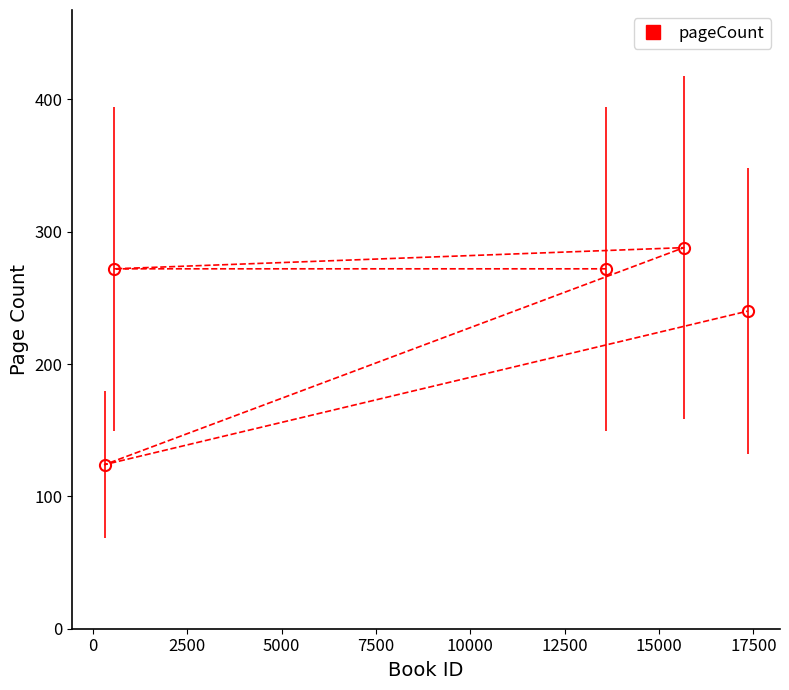

What is the maximum value shown in the chart?

288